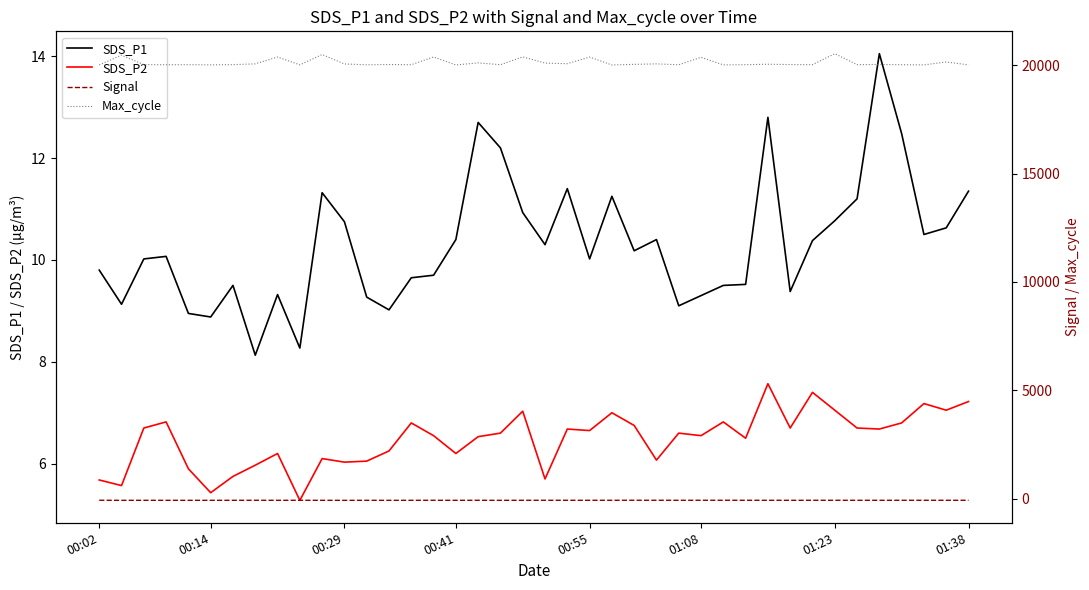

What is the maximum value for SDS_P2?

7.6